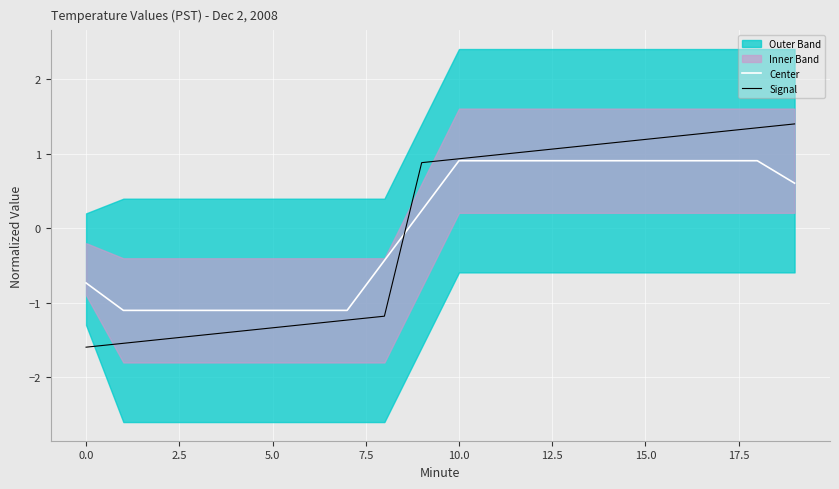

What is the minimum value for Center?

-1.1